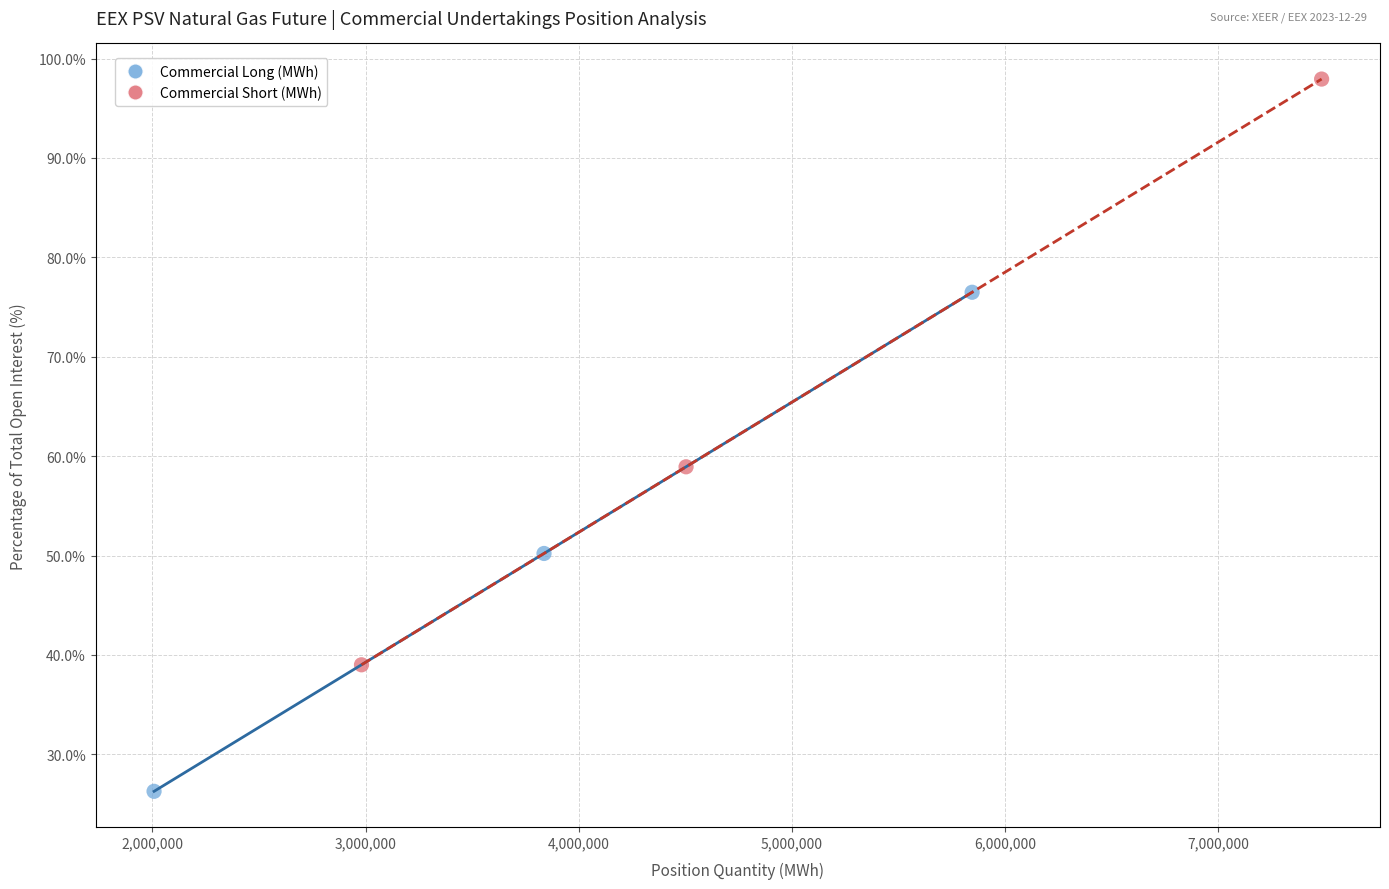

Which series has the largest Y range (max minus min)?

Commercial Short (MWh)